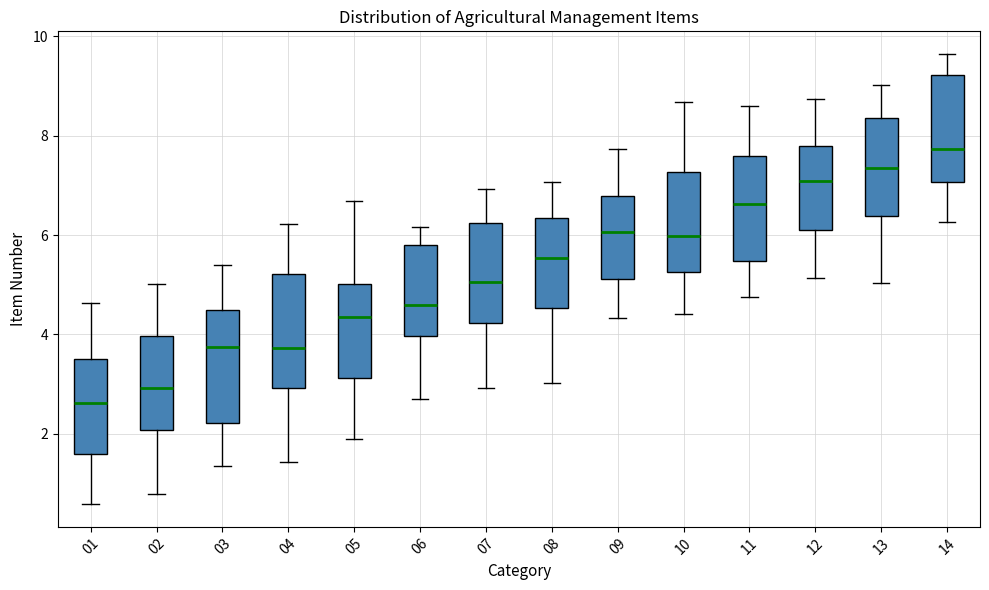

Reading left to right, read every box against the y-axis: the position of its median line, the range the box covers, and the ends of its whiskers. The values are not printed on the chart, so give them approximately, as read against the axis.

01: median 2.6, box 1.6 to 3.6, whiskers 0.6 to 4.6
02: median 3.0, box 2.0 to 4.0, whiskers 0.8 to 5.0
03: median 3.8, box 2.2 to 4.4, whiskers 1.4 to 5.4
04: median 3.8, box 3.0 to 5.2, whiskers 1.4 to 6.2
05: median 4.4, box 3.2 to 5.0, whiskers 1.8 to 6.6
06: median 4.6, box 4.0 to 5.8, whiskers 2.6 to 6.2
07: median 5.0, box 4.2 to 6.2, whiskers 3.0 to 7.0
08: median 5.6, box 4.6 to 6.4, whiskers 3.0 to 7.0
09: median 6.0, box 5.2 to 6.8, whiskers 4.4 to 7.8
10: median 6.0, box 5.2 to 7.2, whiskers 4.4 to 8.6
11: median 6.6, box 5.4 to 7.6, whiskers 4.8 to 8.6
12: median 7.0, box 6.0 to 7.8, whiskers 5.2 to 8.8
13: median 7.4, box 6.4 to 8.4, whiskers 5.0 to 9.0
14: median 7.8, box 7.0 to 9.2, whiskers 6.2 to 9.6